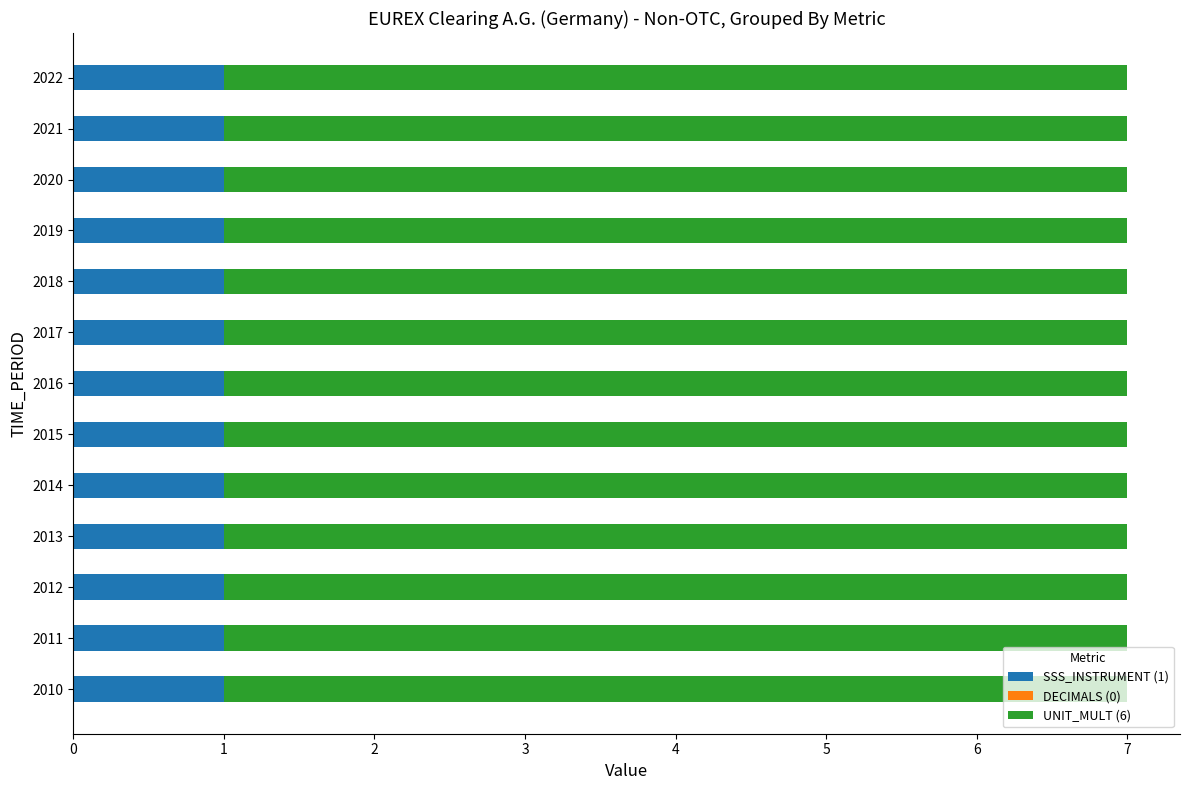

What is the total value across all series at 2017?

7